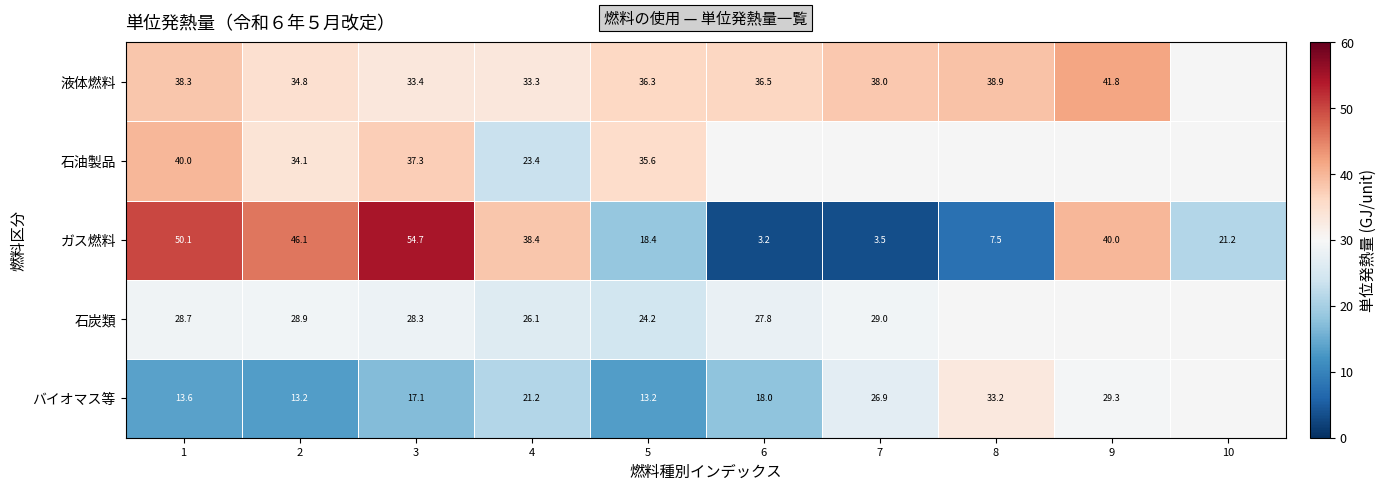

True or false: ガス燃料 has a value of 5.6 at 6.

False